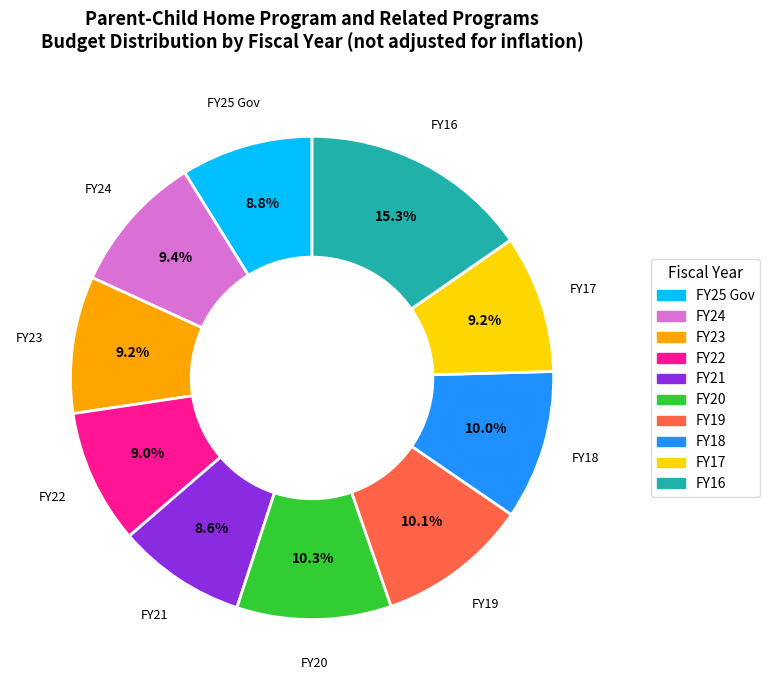

How many segments does this pie chart have?

10